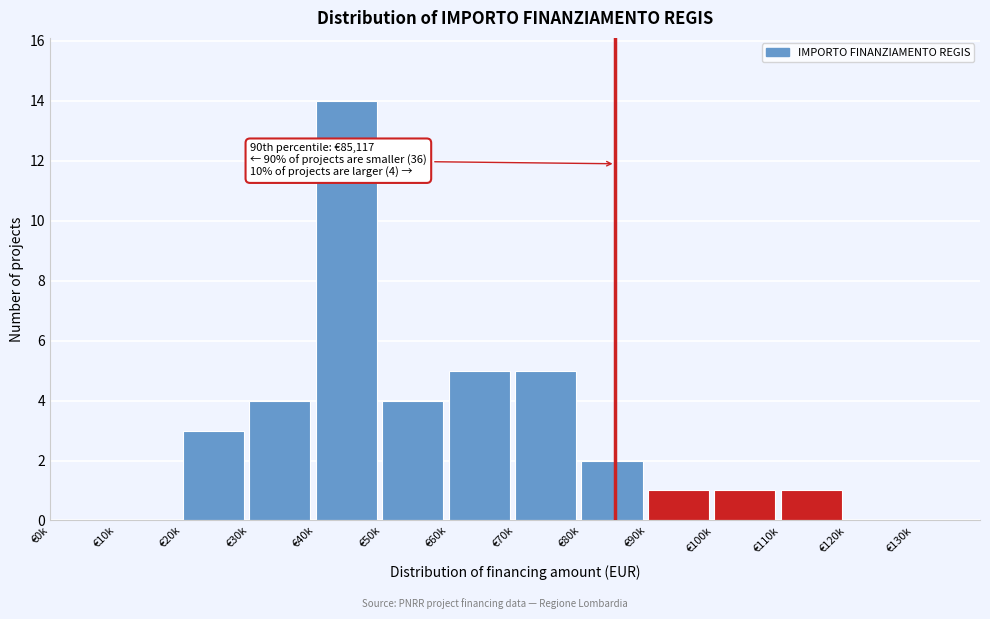

Reading left to right, extract all data points from this chart.

€0k=0	€10k=0	€20k=3	€30k=4	€40k=14	€50k=4	€60k=5	€70k=5	€80k=2	€90k=1	€100k=1	€110k=1	€120k=0	€130k=0